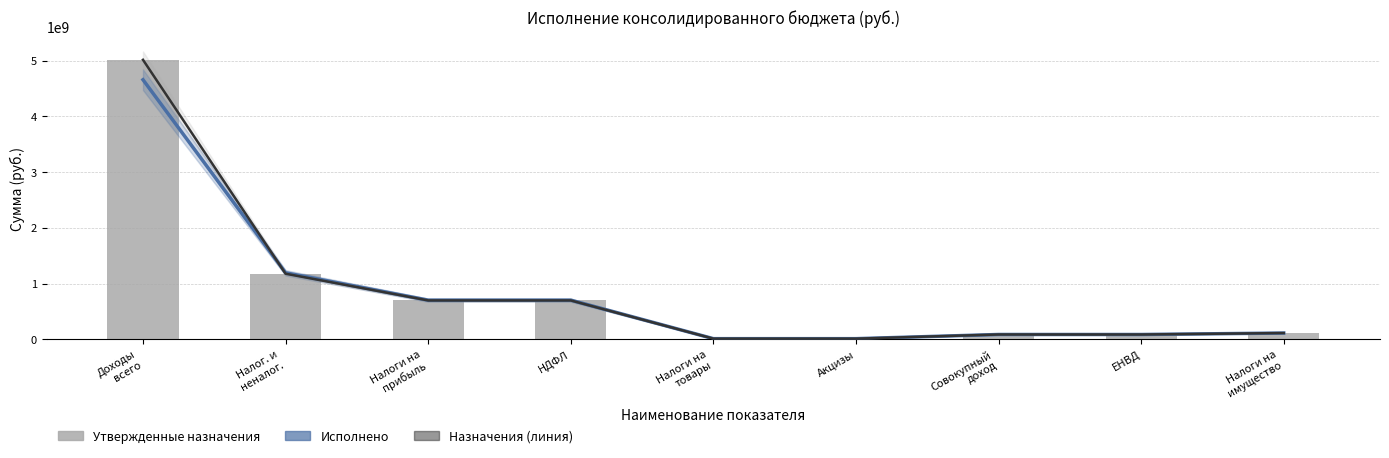

Which has a higher value, НДФЛ or Доходы
всего?

Доходы
всего